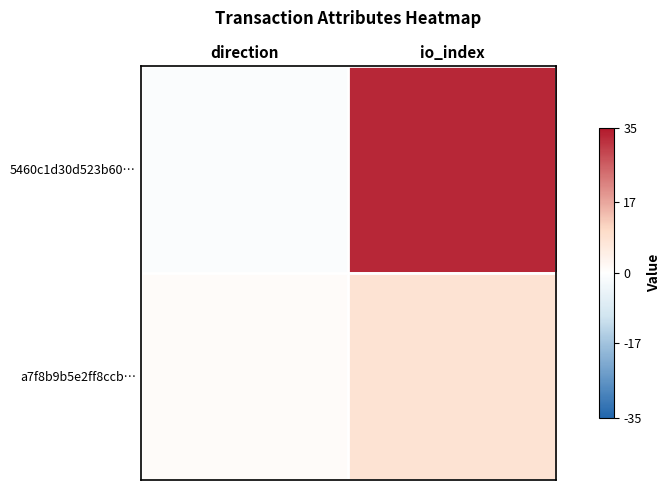

Reading left to right, transcribe all the data shown in this chart.

5460c1d30d523b60…: direction=-1	io_index=33
a7f8b9b5e2ff8ccb…: direction=1	io_index=8